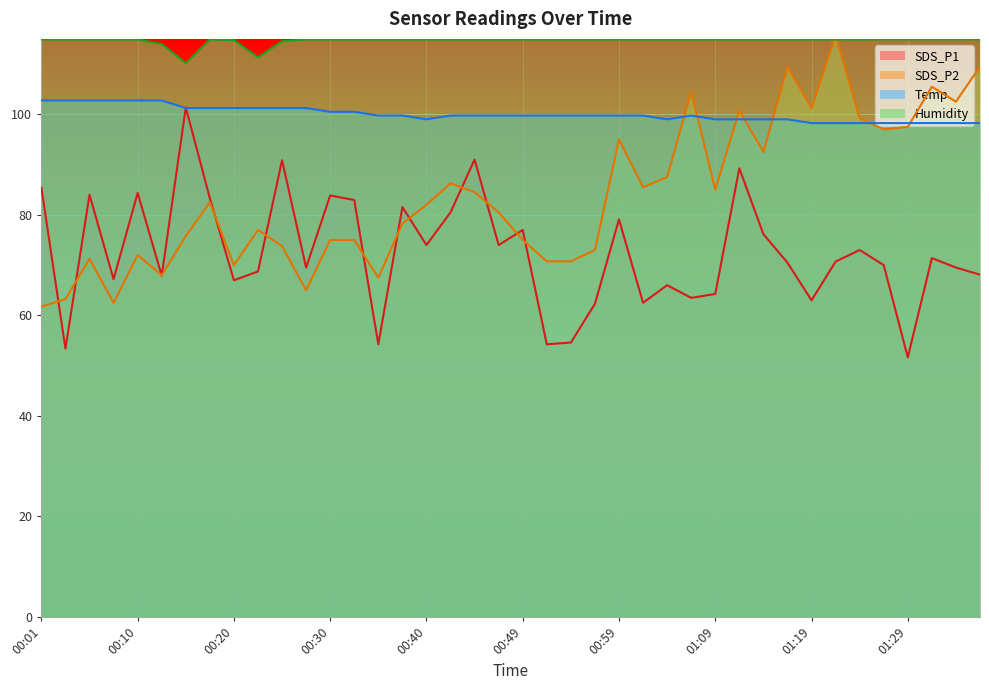

Which series has the largest total across all categories?

Humidity